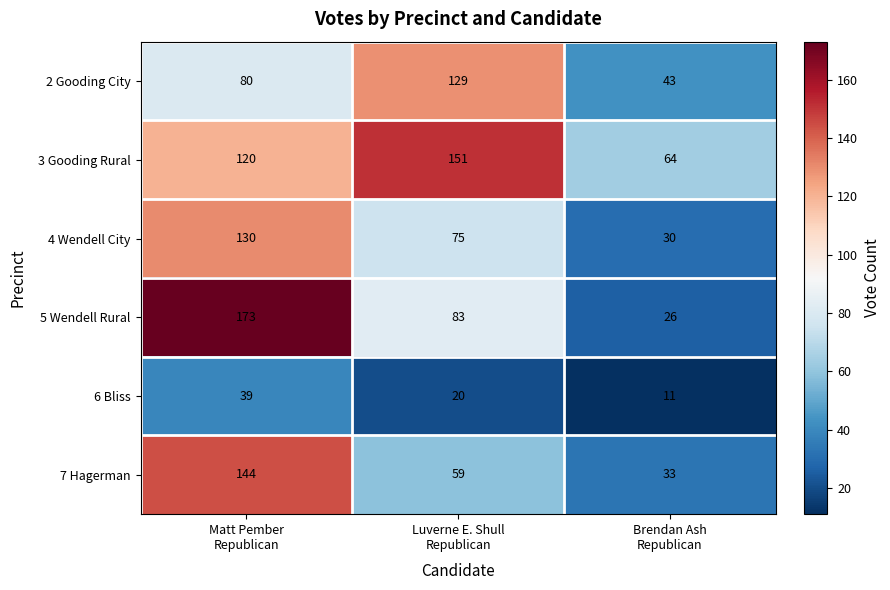

What is the minimum value shown in the chart?

11